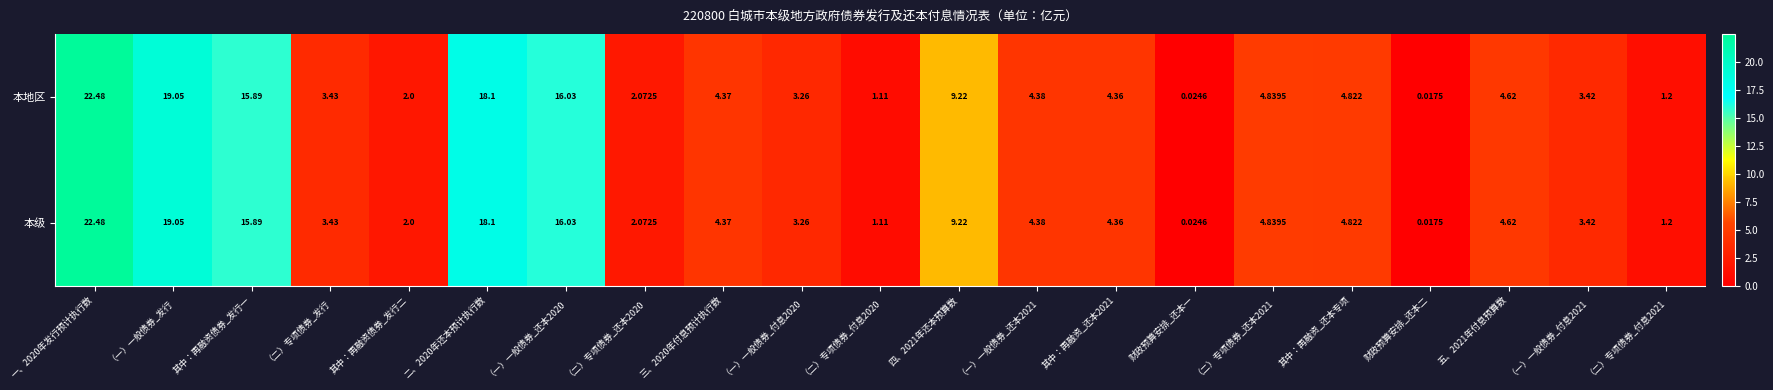

Which category has the lowest value across all series?

财政预算安排_还本二